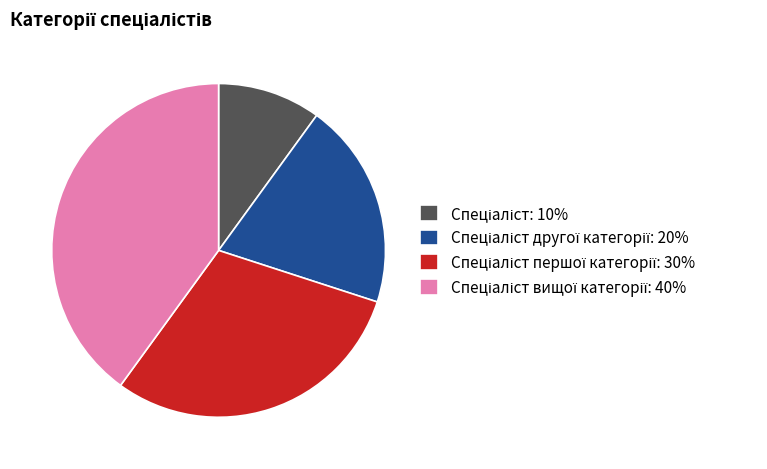

Count the number of slices in the pie.

4